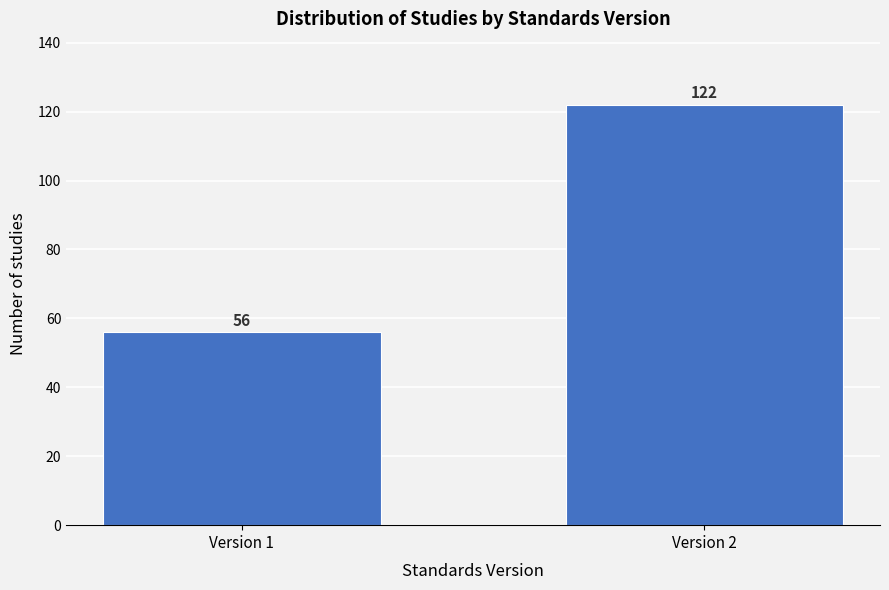

Reading right to left, what are all the values shown in this chart?

122	56